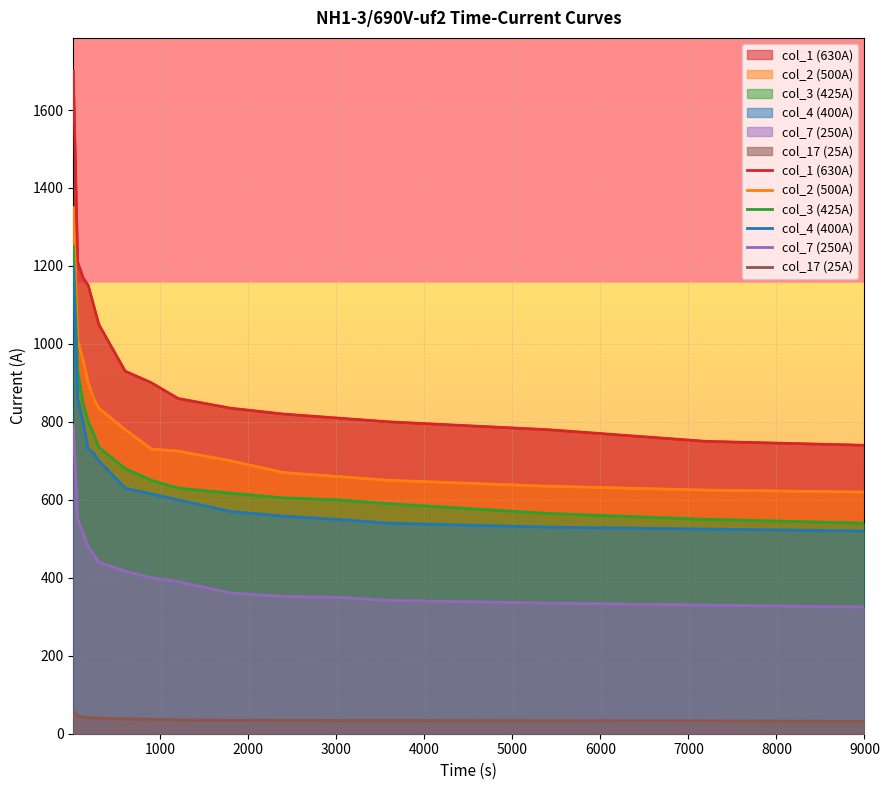

True or false: col_2 (500A) and col_1 (630A) cross at least once.

False